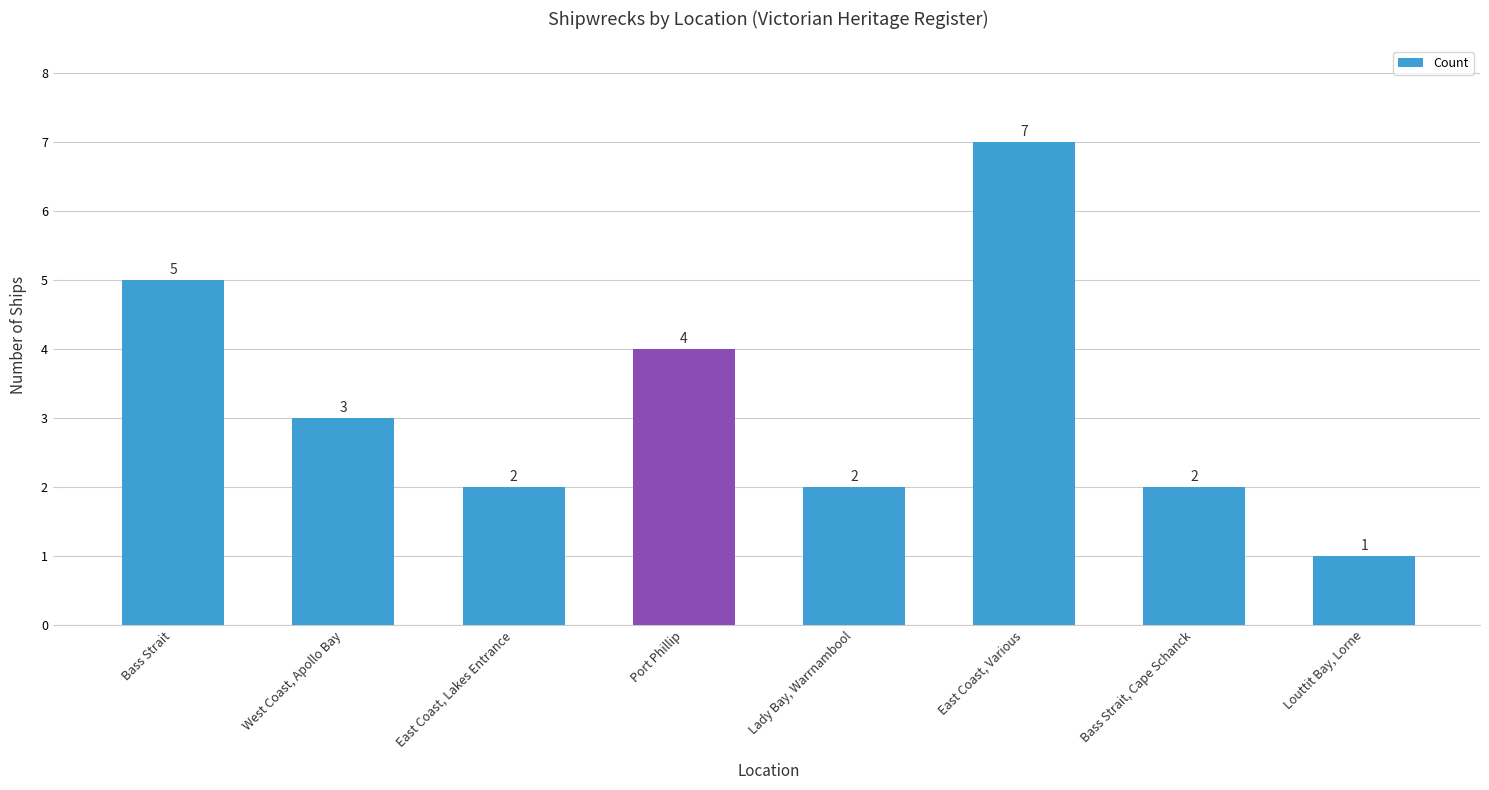

What is the difference between the values at Lady Bay, Warrnambool and Bass Strait?

3